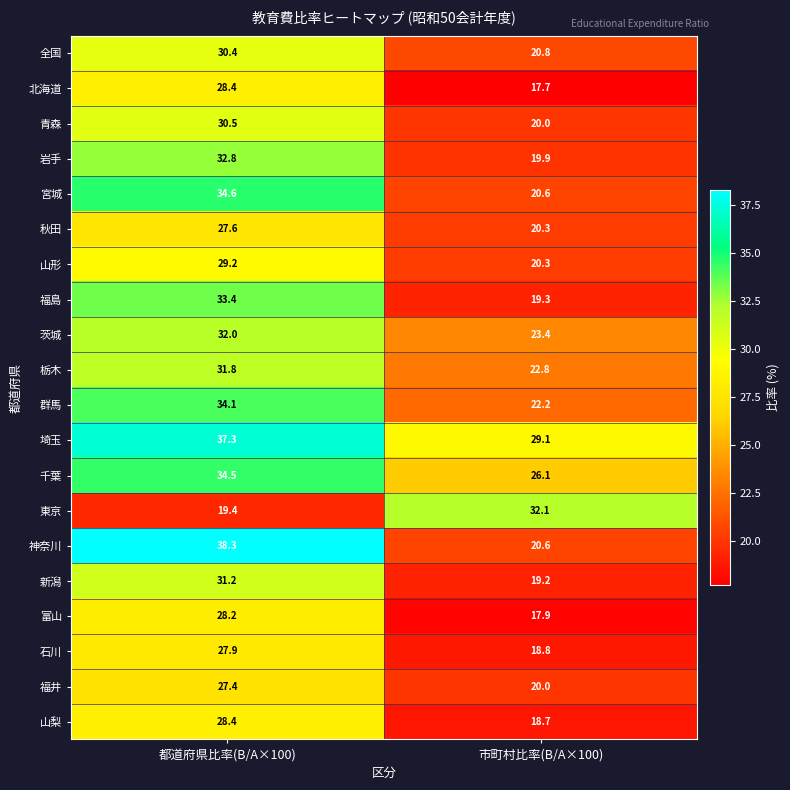

The 山形 series shows 30.2 at 市町村比率(B/A×100). True or false?

False